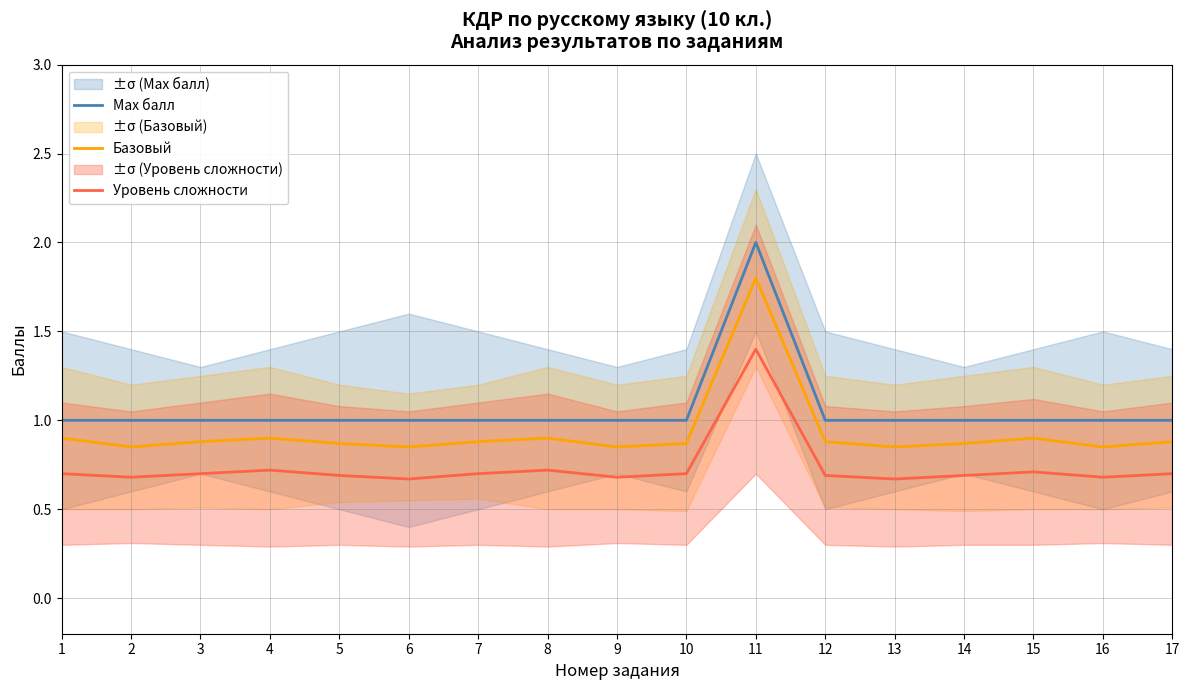

True or false: Базовый and Max балл cross at least once.

False